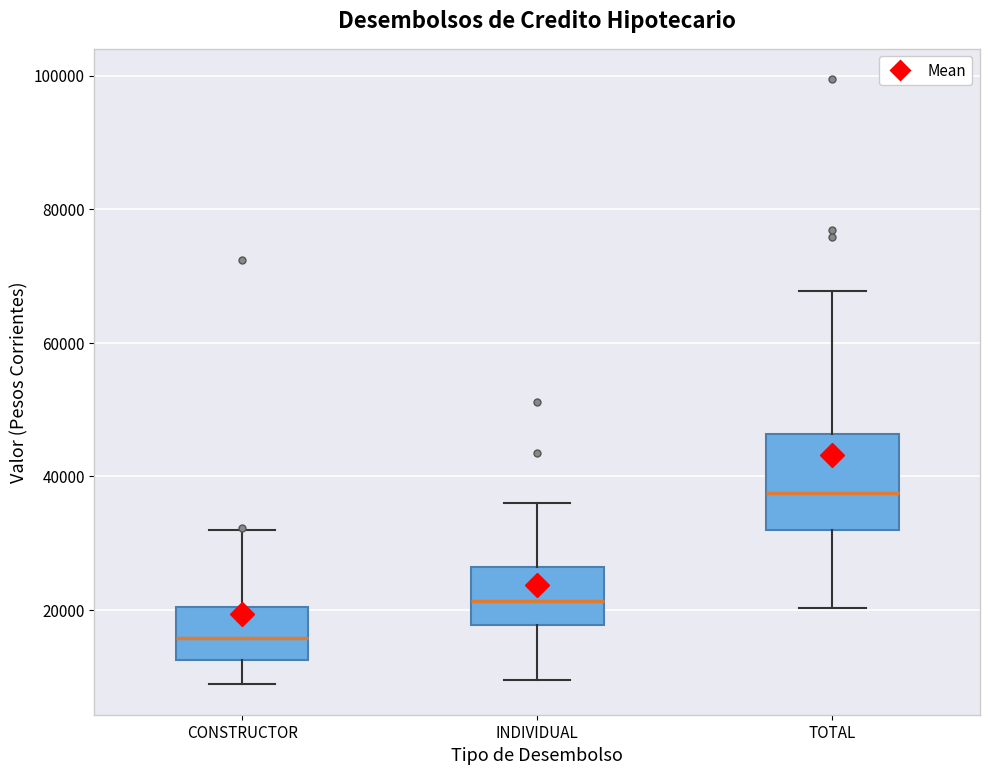

Which box is the tallest, from its lower edge to its upper edge?

TOTAL